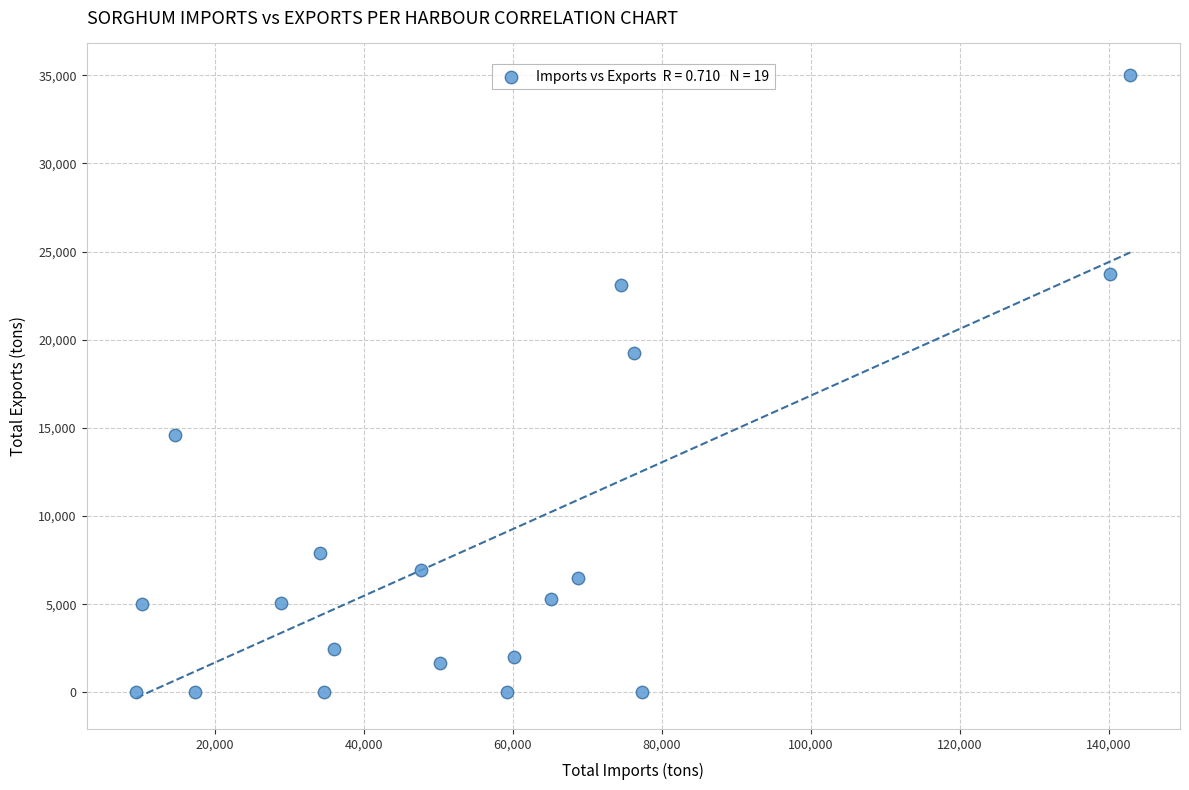

What Y value in the scatter plot is closest to 17517?

19250